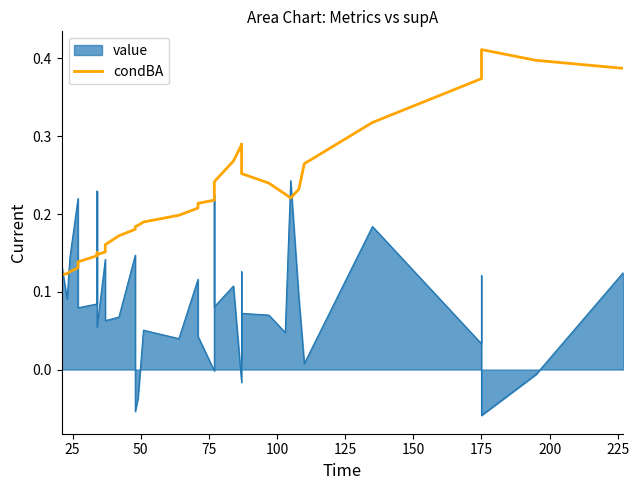

What is the difference between the maximum and second lowest values?

0.3